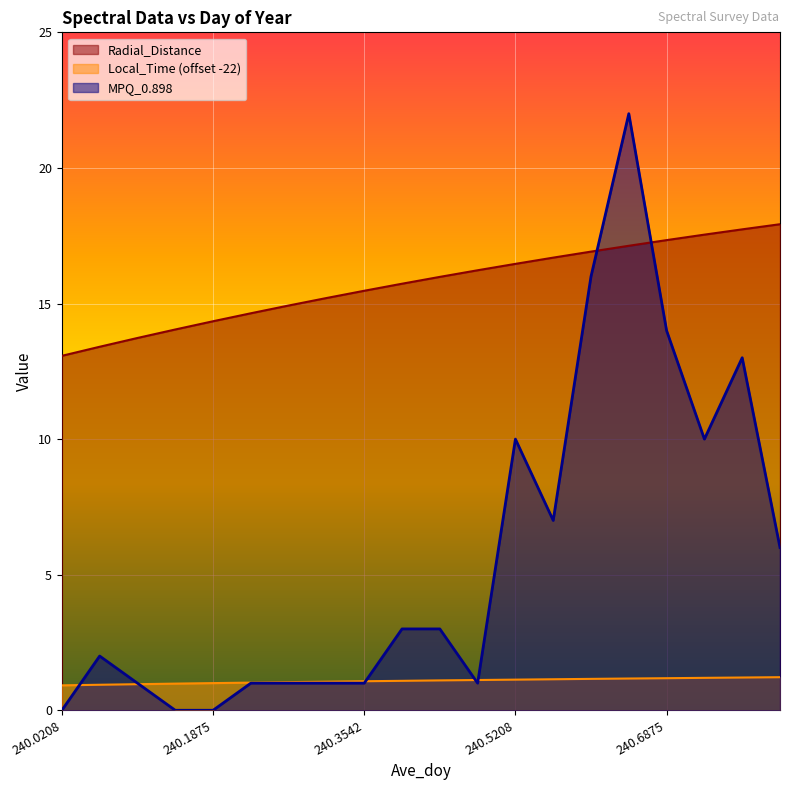

Reading right to left, transcribe all the data shown in this chart.

Radial_Distance: 240.8125=17.9	240.7708=17.7	240.7292=17.5	240.6875=17.3	240.6458=17.1	240.6042=16.9	240.5625=16.7	240.5208=16.5	240.4792=16.2	240.4375=16.0	240.3958=15.7	240.3542=15.5	240.3125=15.2	240.2708=14.9	240.2292=14.6	240.1875=14.3	240.1458=14.0	240.1042=13.7	240.0625=13.4	240.0208=13.1
Local_Time: 240.8125=1.2	240.7708=1.2	240.7292=1.2	240.6875=1.2	240.6458=1.2	240.6042=1.2	240.5625=1.1	240.5208=1.1	240.4792=1.1	240.4375=1.1	240.3958=1.1	240.3542=1.1	240.3125=1.1	240.2708=1.0	240.2292=1.0	240.1875=1.0	240.1458=1.0	240.1042=1.0	240.0625=0.9	240.0208=0.9
MPQ_0.898: 240.8125=6.0	240.7708=13.0	240.7292=10.0	240.6875=14.0	240.6458=22.0	240.6042=16.0	240.5625=7.0	240.5208=10.0	240.4792=1.0	240.4375=3.0	240.3958=3.0	240.3542=1.0	240.3125=1.0	240.2708=1.0	240.2292=1.0	240.1875=0.0	240.1458=0.0	240.1042=1.0	240.0625=2.0	240.0208=0.0